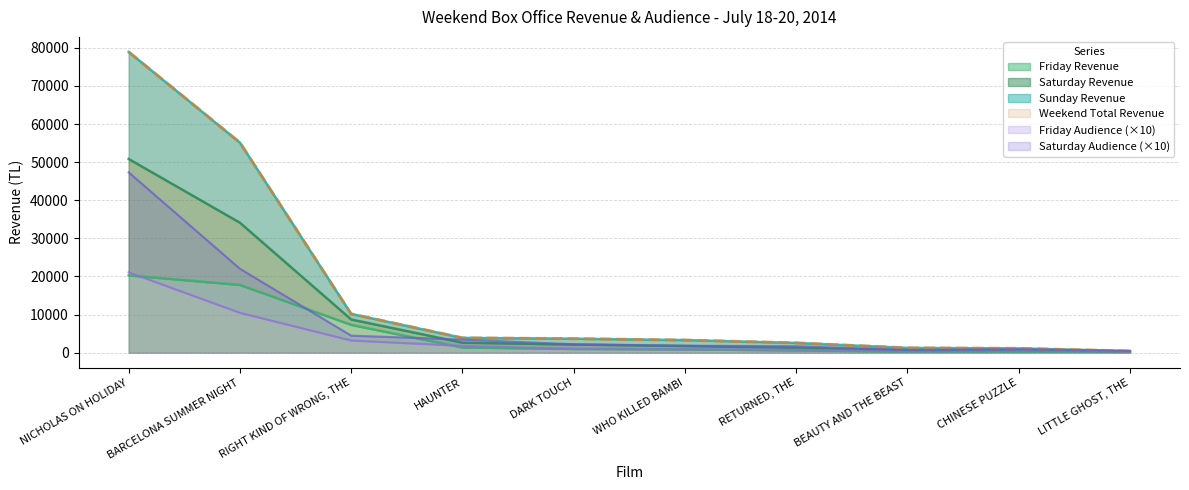

Which label corresponds to the largest value in the chart?

NICHOLAS ON HOLIDAY